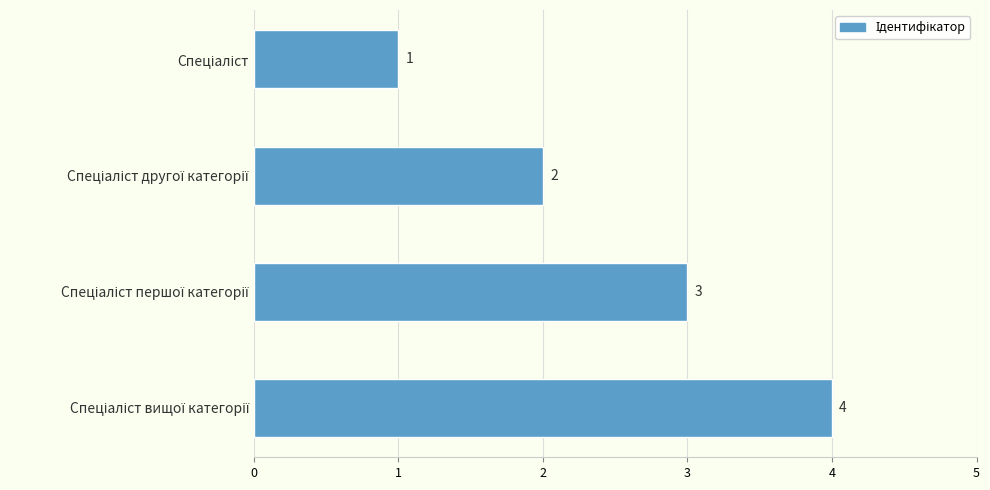

What is the value of the 3rd bar from the top?

3